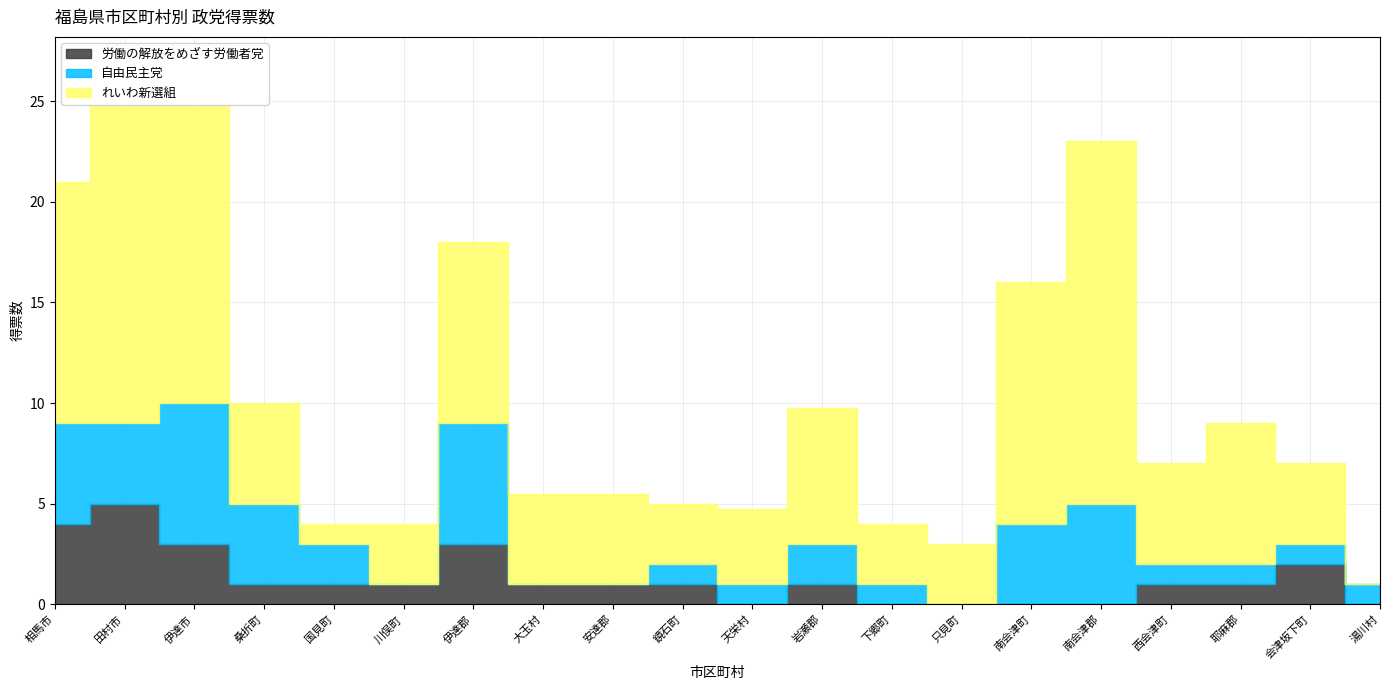

What is the sum of all 自由民主党 values?

46.0